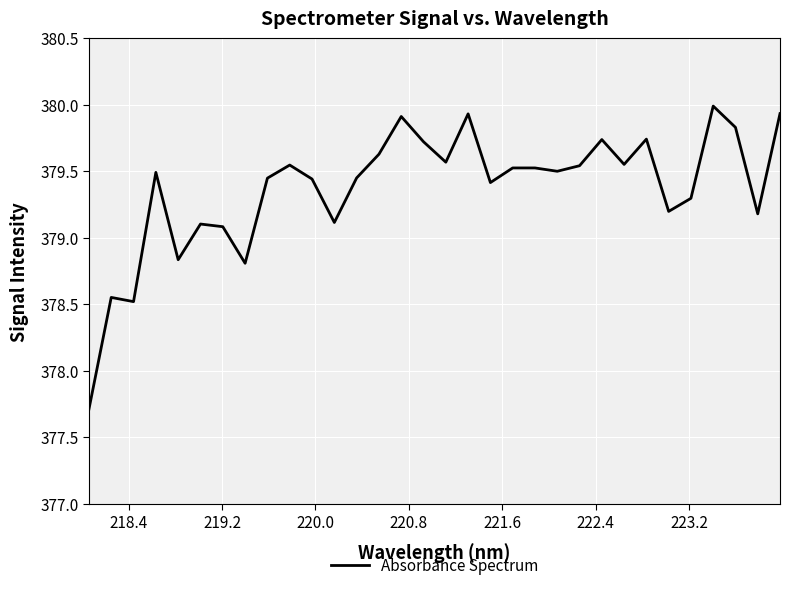

What is the maximum value shown in the chart?

380.0